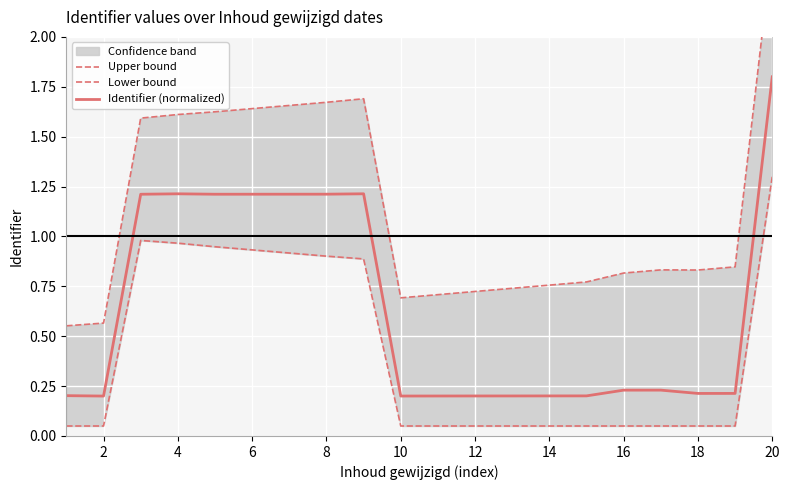

What are all the series names shown in the legend?

Upper bound, Lower bound, Identifier (normalized)